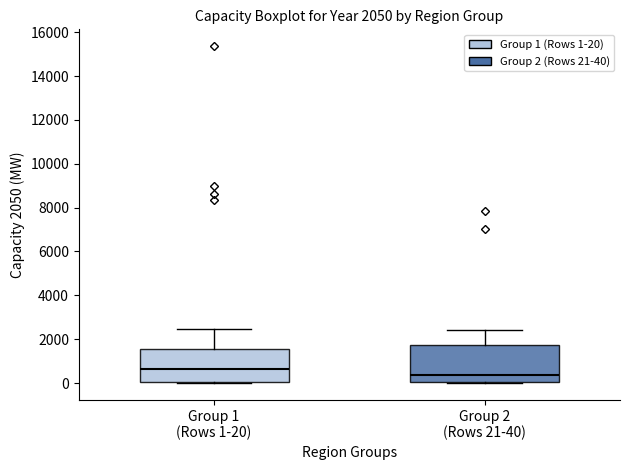

Which box's median line is the highest?

Group 1 (Rows 1-20)